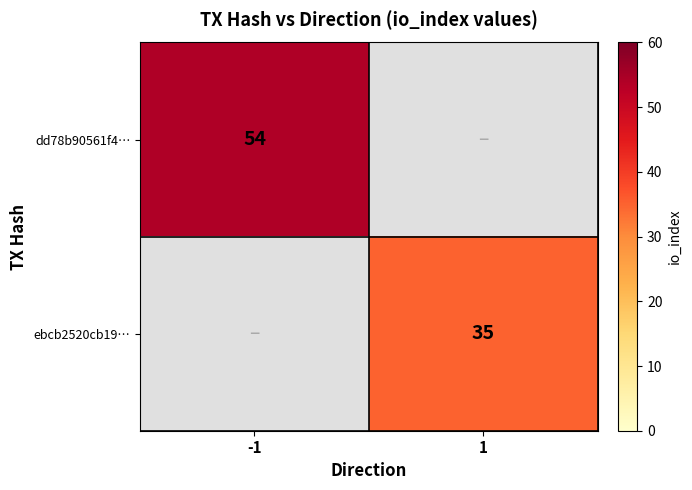

Count the number of data series in this chart.

2